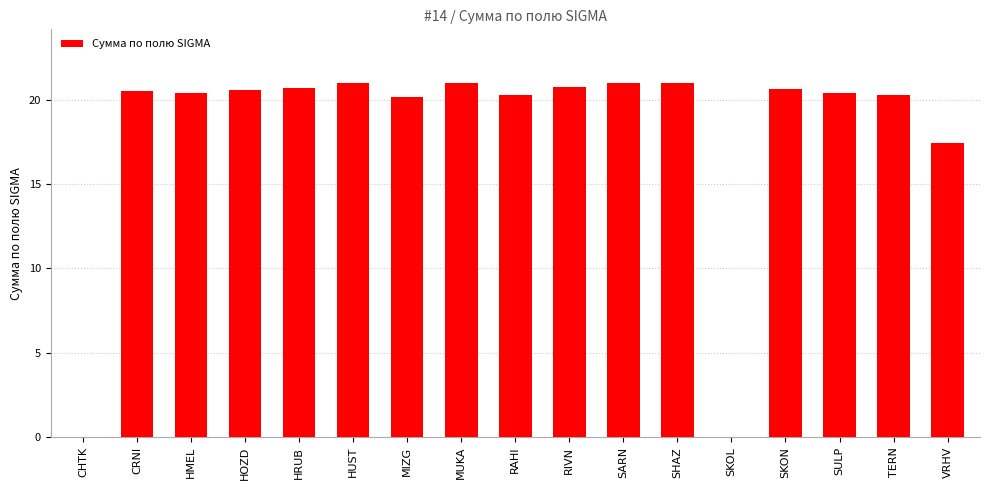

The chart shows a value of 34.5 at HRUB. True or false?

False